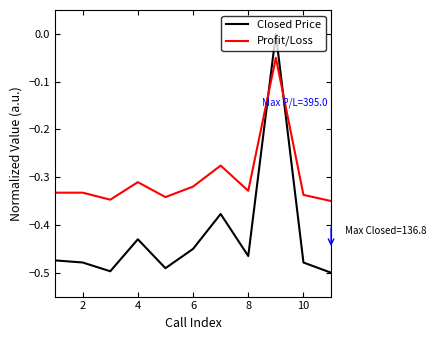

Which series has the widest spread of values?

Closed Price